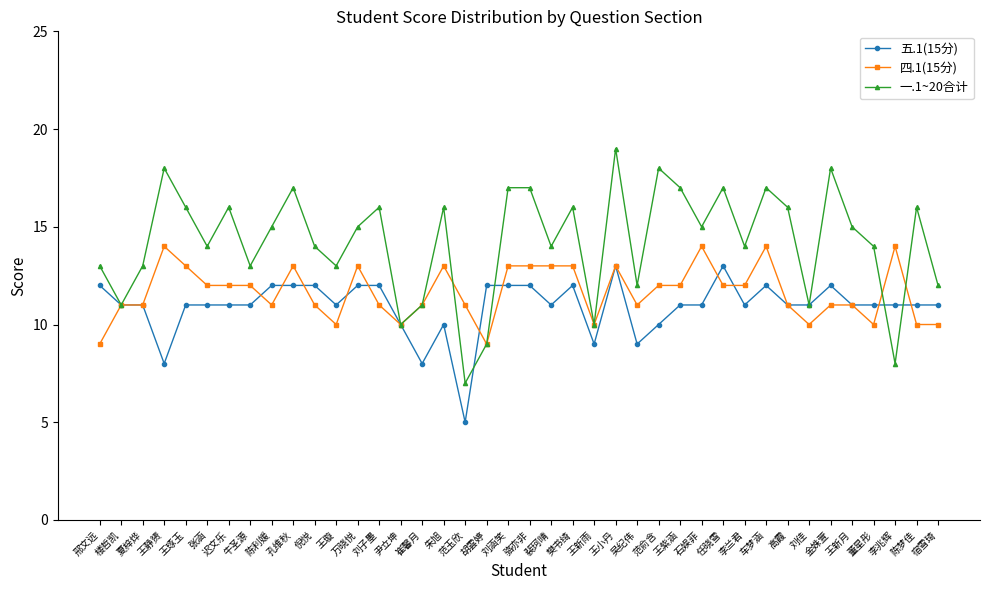

True or false: 四.1(15分) and 五.1(15分) cross at least once.

True